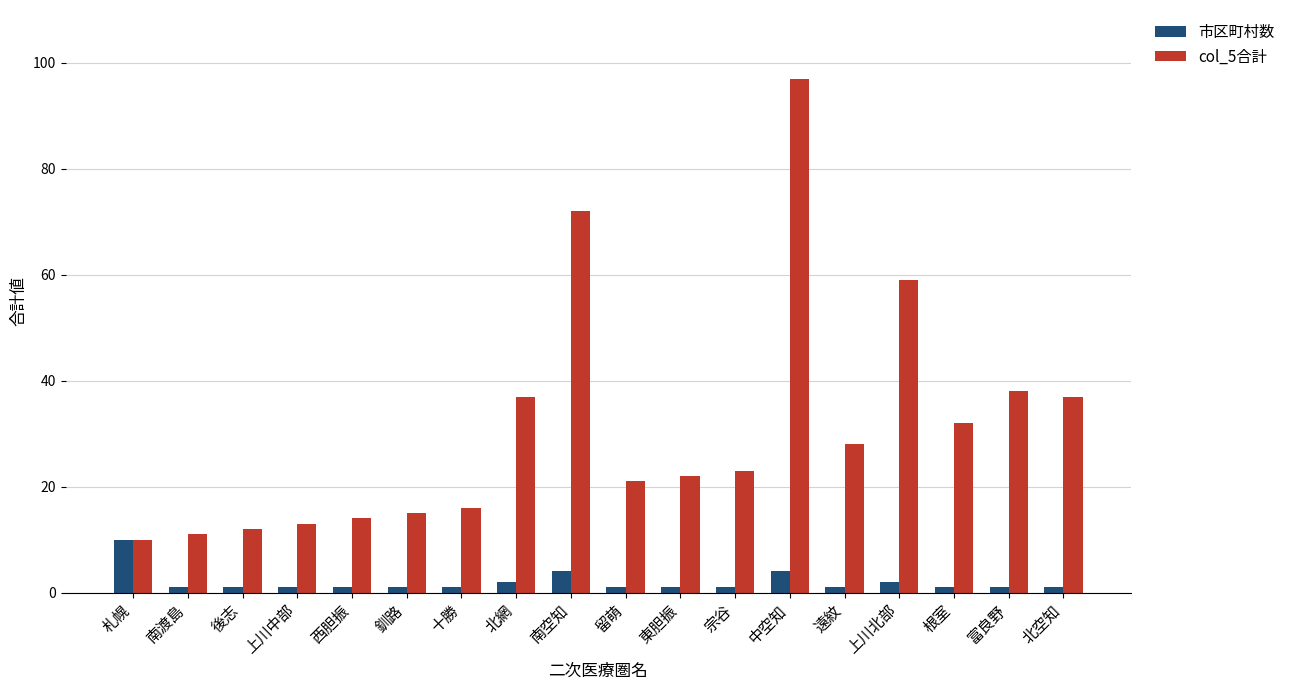

Reading right to left, transcribe all the data shown in this chart.

市区町村数: 北空知=1	富良野=1	根室=1	上川北部=2	遠紋=1	中空知=4	宗谷=1	東胆振=1	留萌=1	南空知=4	北網=2	十勝=1	釧路=1	西胆振=1	上川中部=1	後志=1	南渡島=1	札幌=10
col_5合計: 北空知=37	富良野=38	根室=32	上川北部=59	遠紋=28	中空知=97	宗谷=23	東胆振=22	留萌=21	南空知=72	北網=37	十勝=16	釧路=15	西胆振=14	上川中部=13	後志=12	南渡島=11	札幌=10